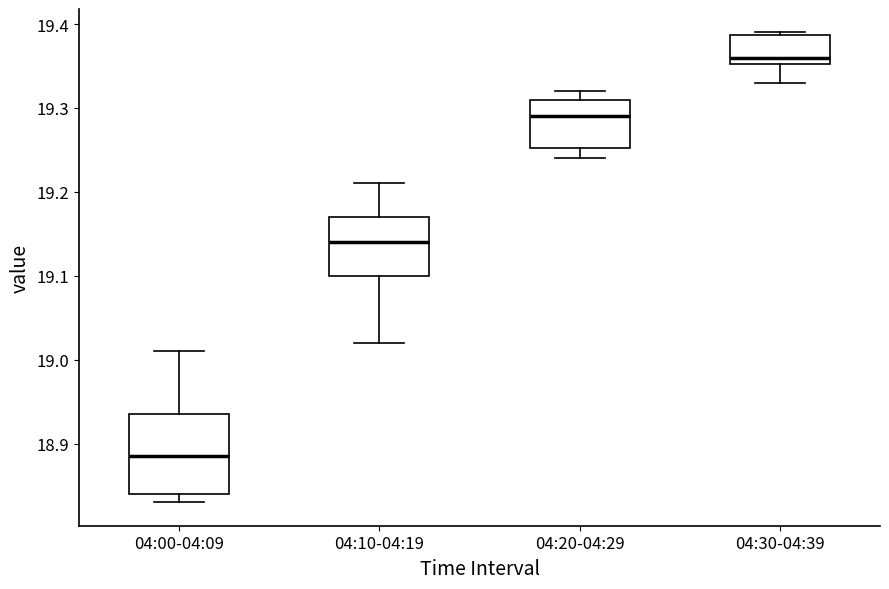

Reading left to right, read every box against the y-axis: the position of its median line, the range the box covers, and the ends of its whiskers. The values are not printed on the chart, so give them approximately, as read against the axis.

04:00-04:09: median 18.89, box 18.84 to 18.94, whiskers 18.83 to 19.01
04:10-04:19: median 19.14, box 19.10 to 19.17, whiskers 19.02 to 19.21
04:20-04:29: median 19.29, box 19.25 to 19.31, whiskers 19.24 to 19.32
04:30-04:39: median 19.36, box 19.35 to 19.39, whiskers 19.33 to 19.39